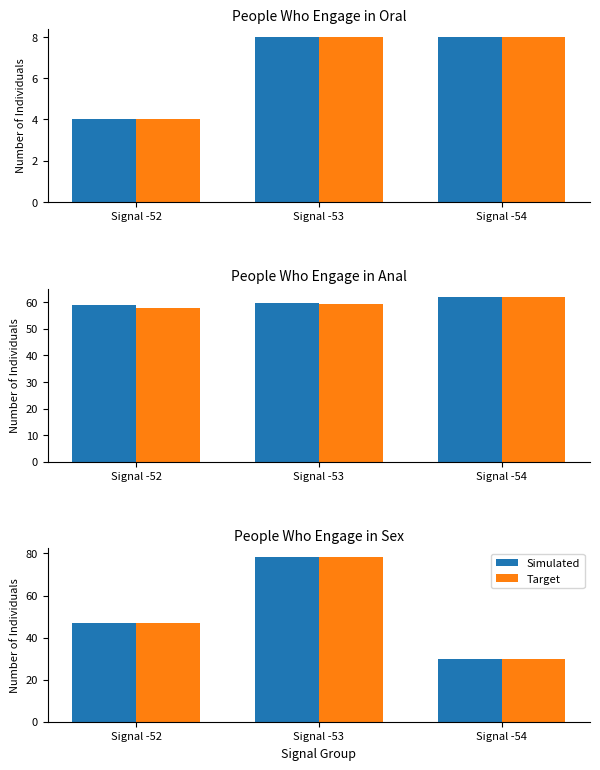

Between Signal -54 and Signal -53, which is larger?

Signal -53